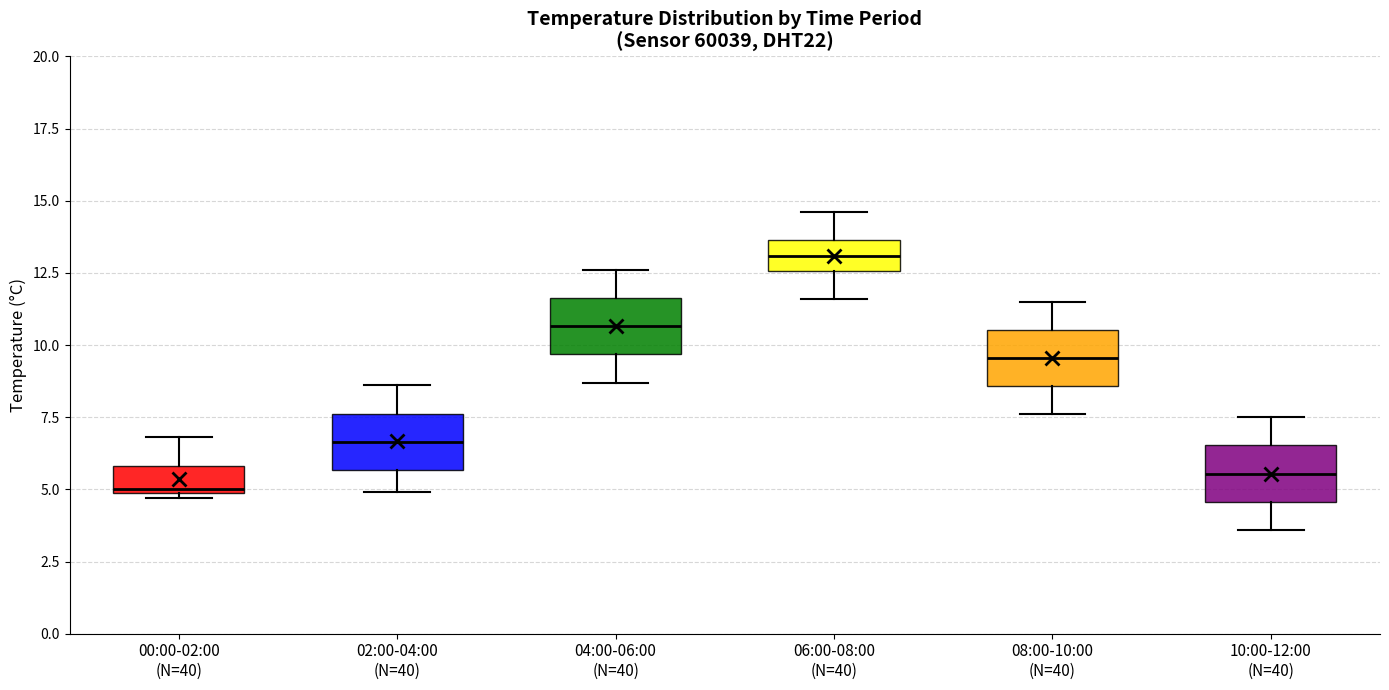

Reading left to right, transcribe this box plot: for each box, give where its median line is, the range the box spans, and where its two whiskers end, as read against the y-axis. The values are not printed on the chart, so give them approximately, as read against the axis.

00:00-02:00 (N=40): median 5.0, box 5.0 to 6.0, whiskers 4.5 to 7.0
02:00-04:00 (N=40): median 6.5, box 5.5 to 7.5, whiskers 5.0 to 8.5
04:00-06:00 (N=40): median 10.5, box 9.5 to 11.5, whiskers 8.5 to 12.5
06:00-08:00 (N=40): median 13.0, box 12.5 to 13.5, whiskers 11.5 to 14.5
08:00-10:00 (N=40): median 9.5, box 8.5 to 10.5, whiskers 7.5 to 11.5
10:00-12:00 (N=40): median 5.5, box 4.5 to 6.5, whiskers 3.5 to 7.5